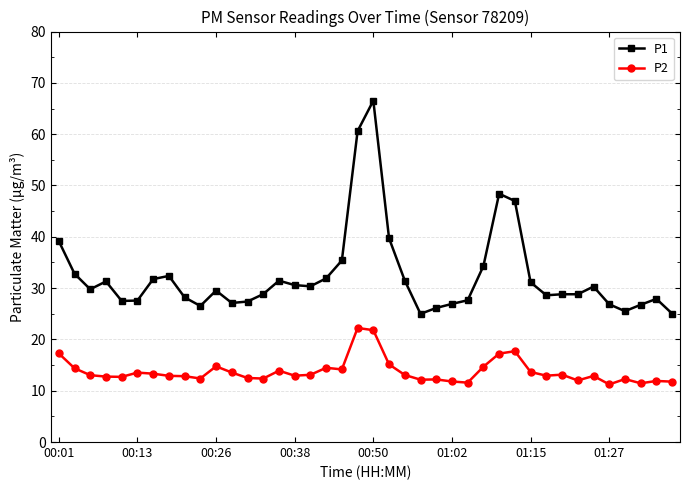

Which series has the largest total across all categories?

P1